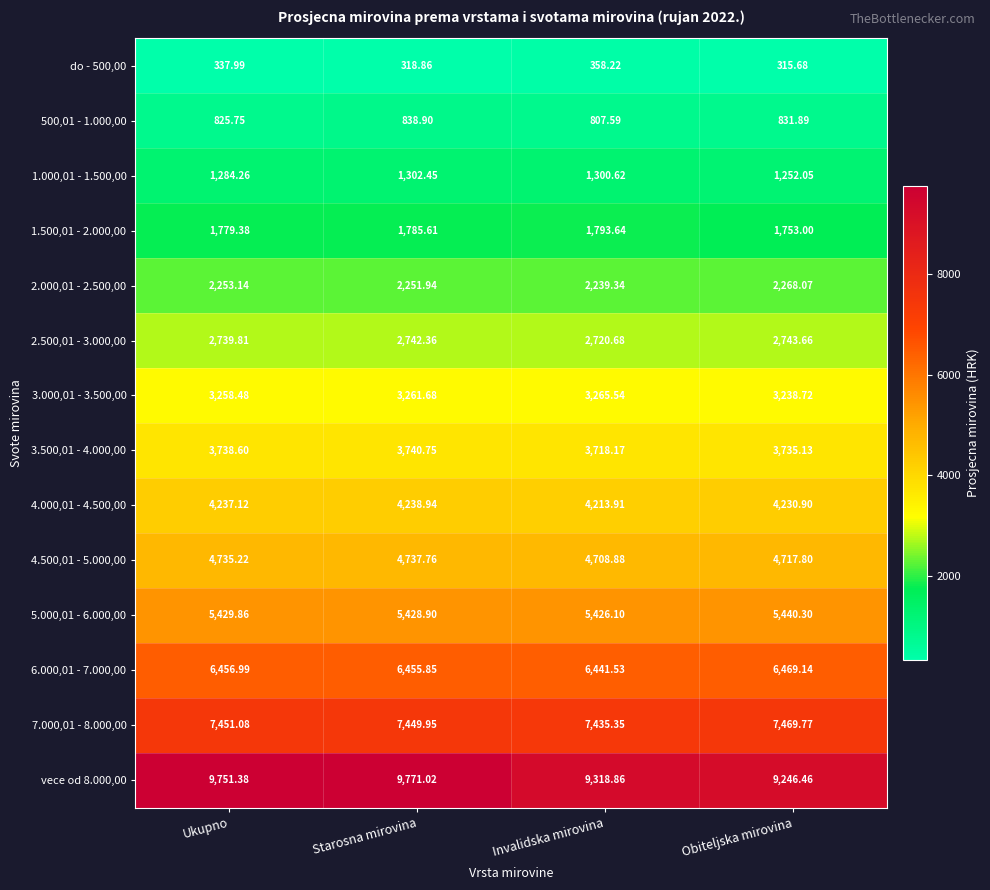

At which category is the sum across all series the highest?

Starosna mirovina